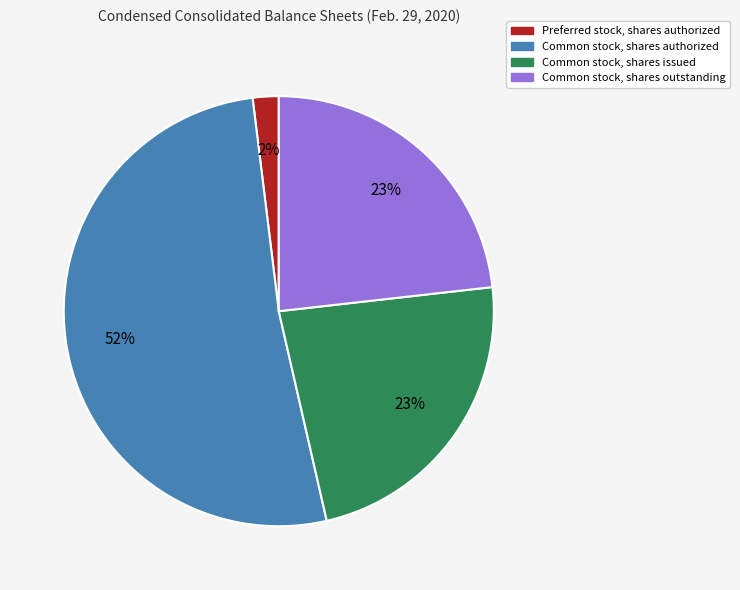

To the nearest percent, what is the average slice percentage?

25%